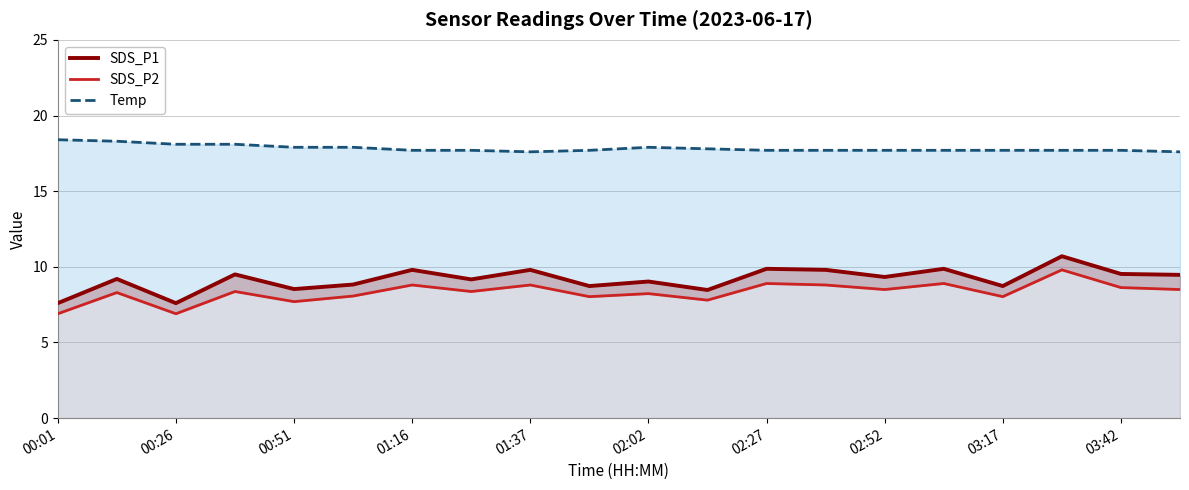

The SDS_P2 series shows 16.7 at 17. True or false?

False